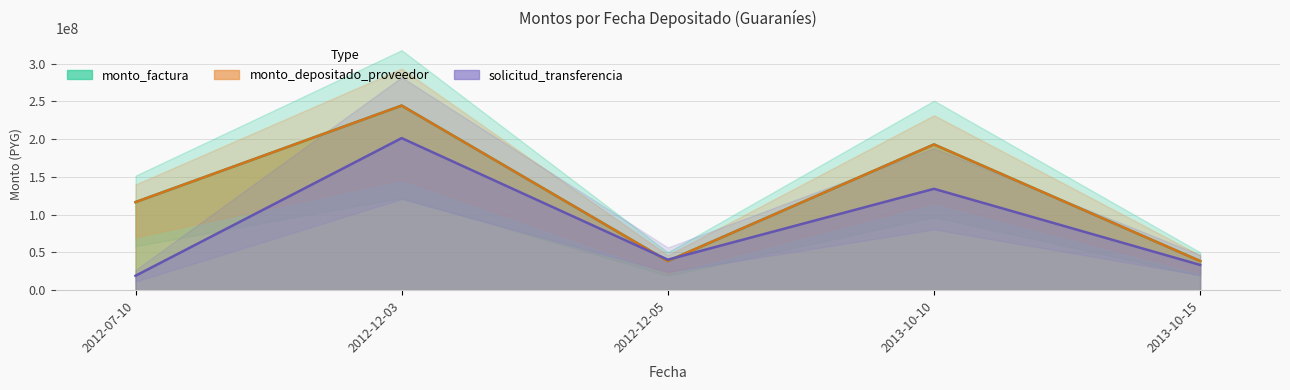

Reading right to left, extract all data points from this chart.

monto_factura: 2013-10-15=38606923	2013-10-10=193034615	2012-12-05=38606923	2012-12-03=244500389	2012-07-10=116653619
monto_depositado_proveedor: 2013-10-15=38606923	2013-10-10=193034615	2012-12-05=38606923	2012-12-03=244500389	2012-07-10=116653619
solicitud_transferencia: 2013-10-15=33445800	2013-10-10=134250900	2012-12-05=40431900	2012-12-03=201395100	2012-07-10=19106700